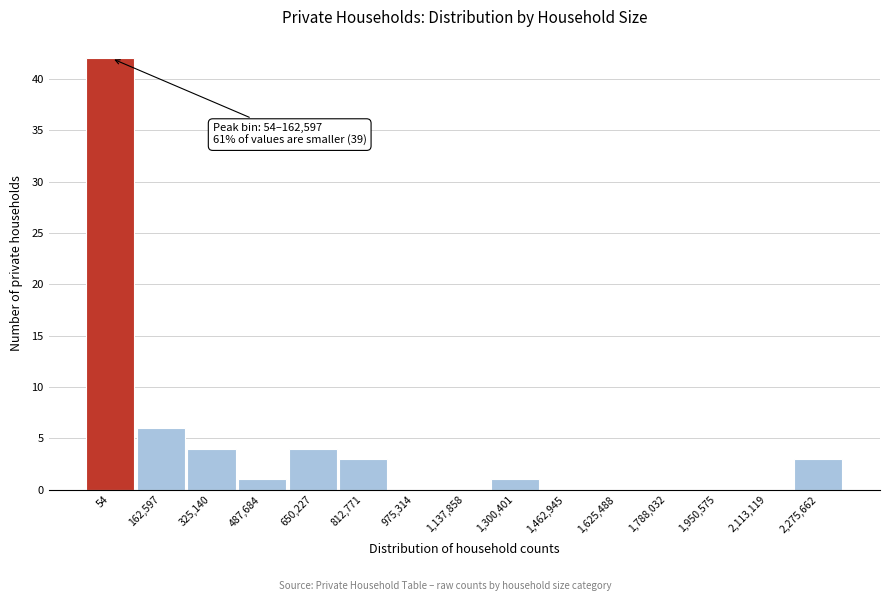

Reading left to right, transcribe all the data shown in this chart.

54=42	162,597=6	325,140=4	487,684=1	650,227=4	812,771=3	975,314=0	1,137,858=0	1,300,401=1	1,462,945=0	1,625,488=0	1,788,032=0	1,950,575=0	2,113,119=0	2,275,662=3